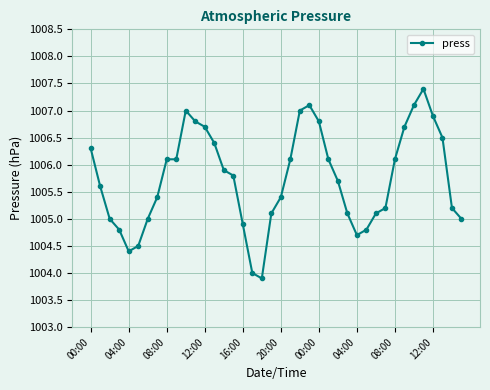

How many categories are shown in the chart?

40